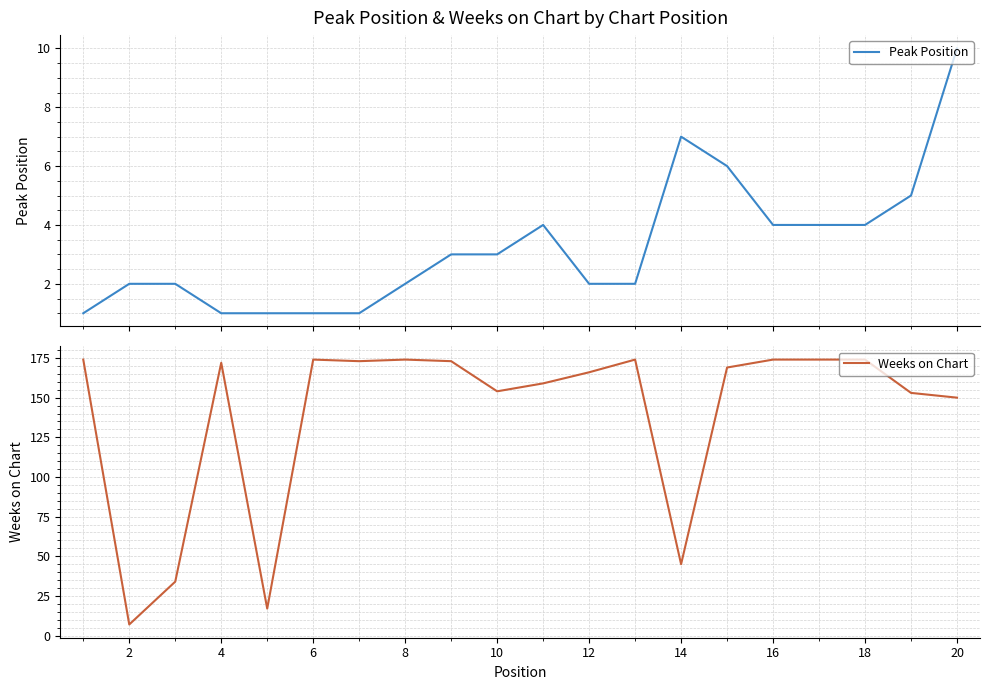

How many interior local peaks does the Weeks on Chart series have?

4